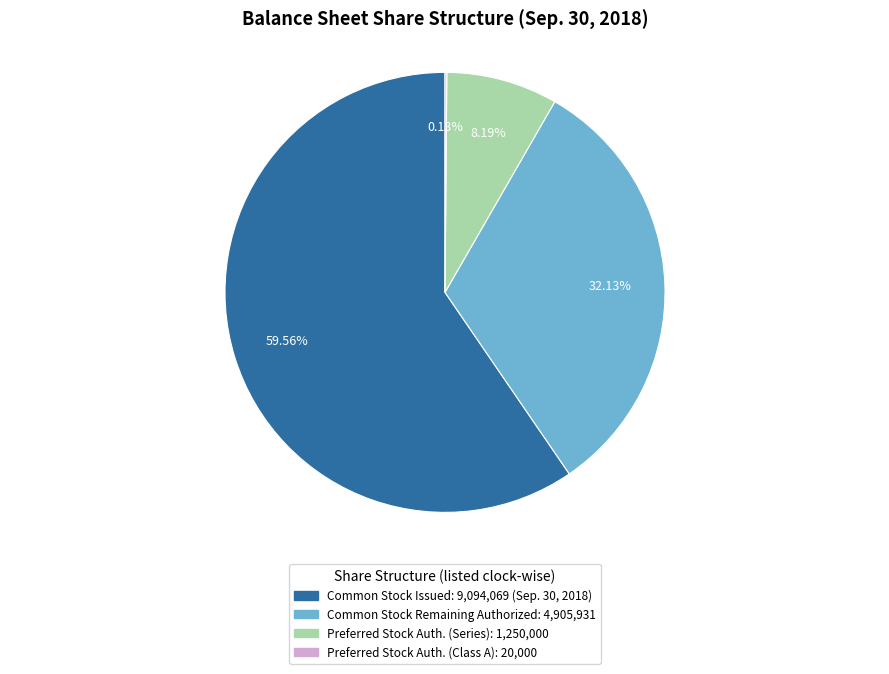

Is there a majority slice in this chart?

Yes